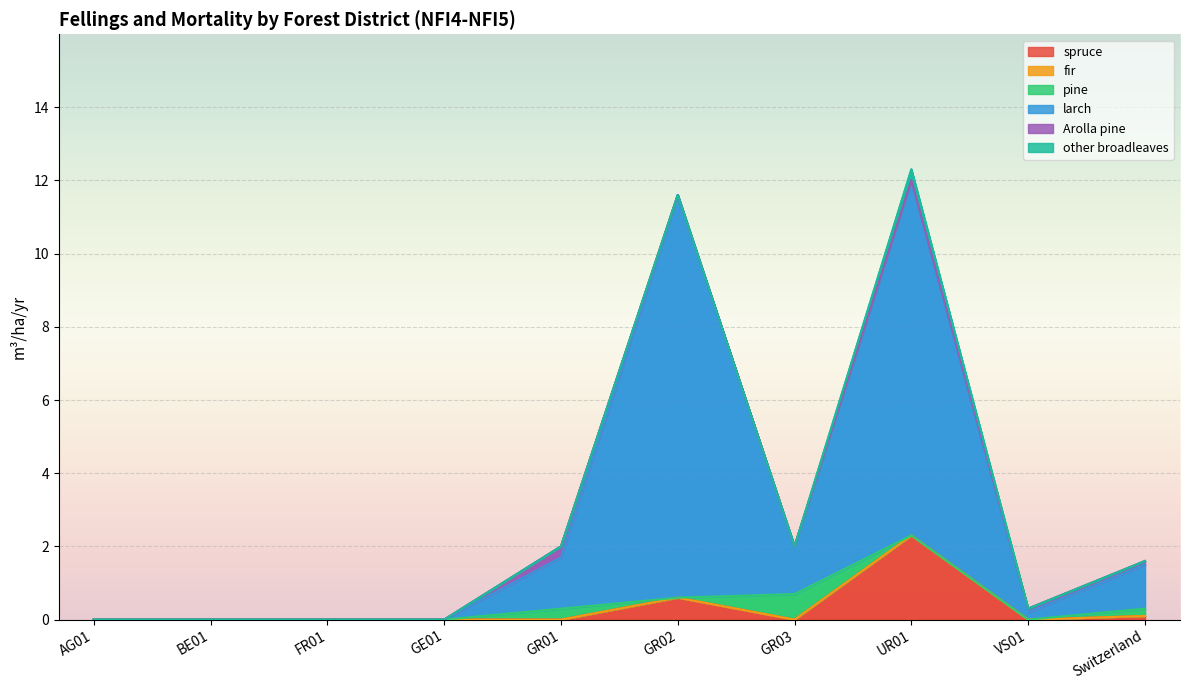

True or false: spruce and other broadleaves cross at least once.

False